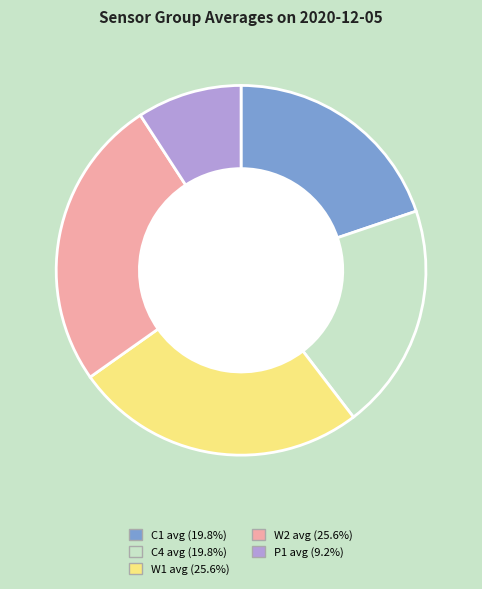

Is there any slice that represents more than half of the pie?

No